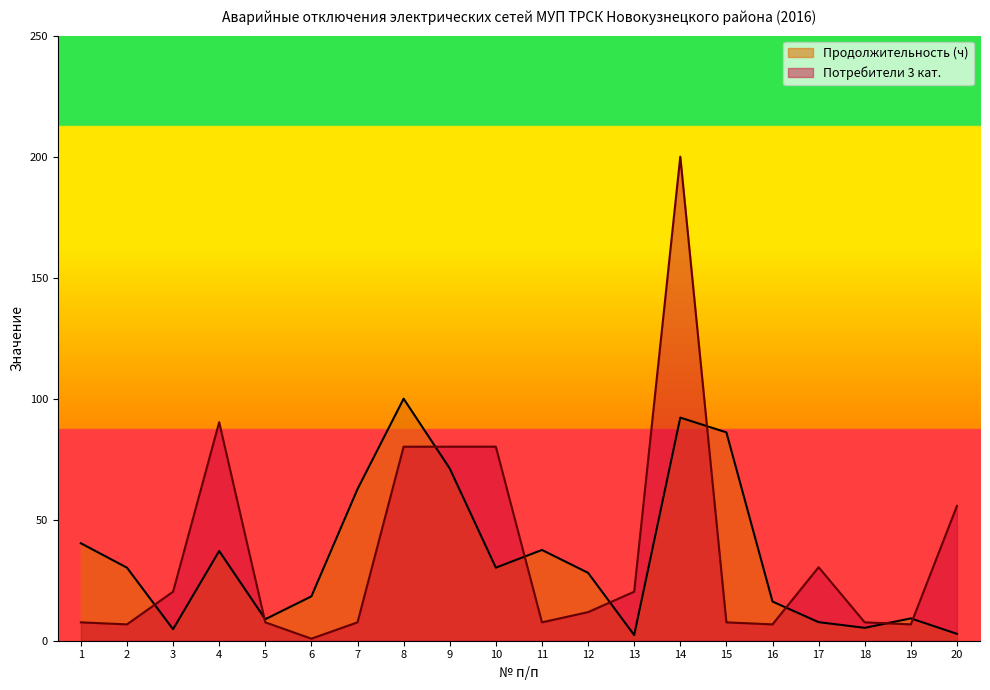

What is the difference between the Продолжительность values at 7 and 14?

29.5